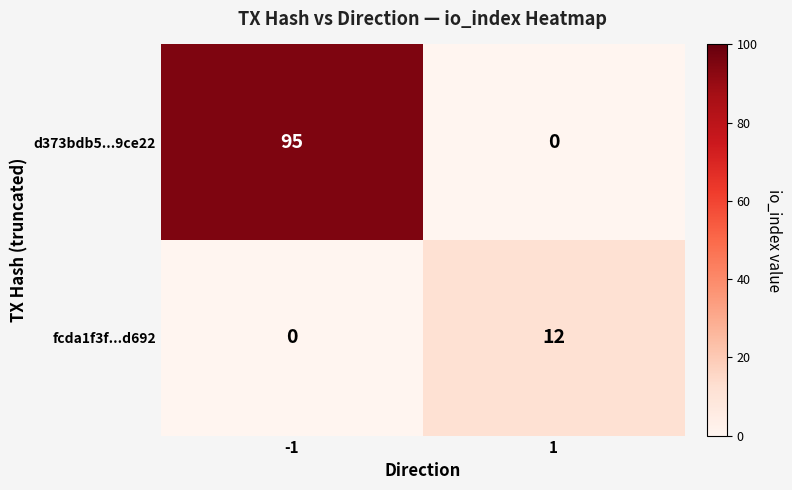

Reading right to left, what are all the values shown in this chart?

d373bdb5...9ce22: 0	95
fcda1f3f...d692: 12	0